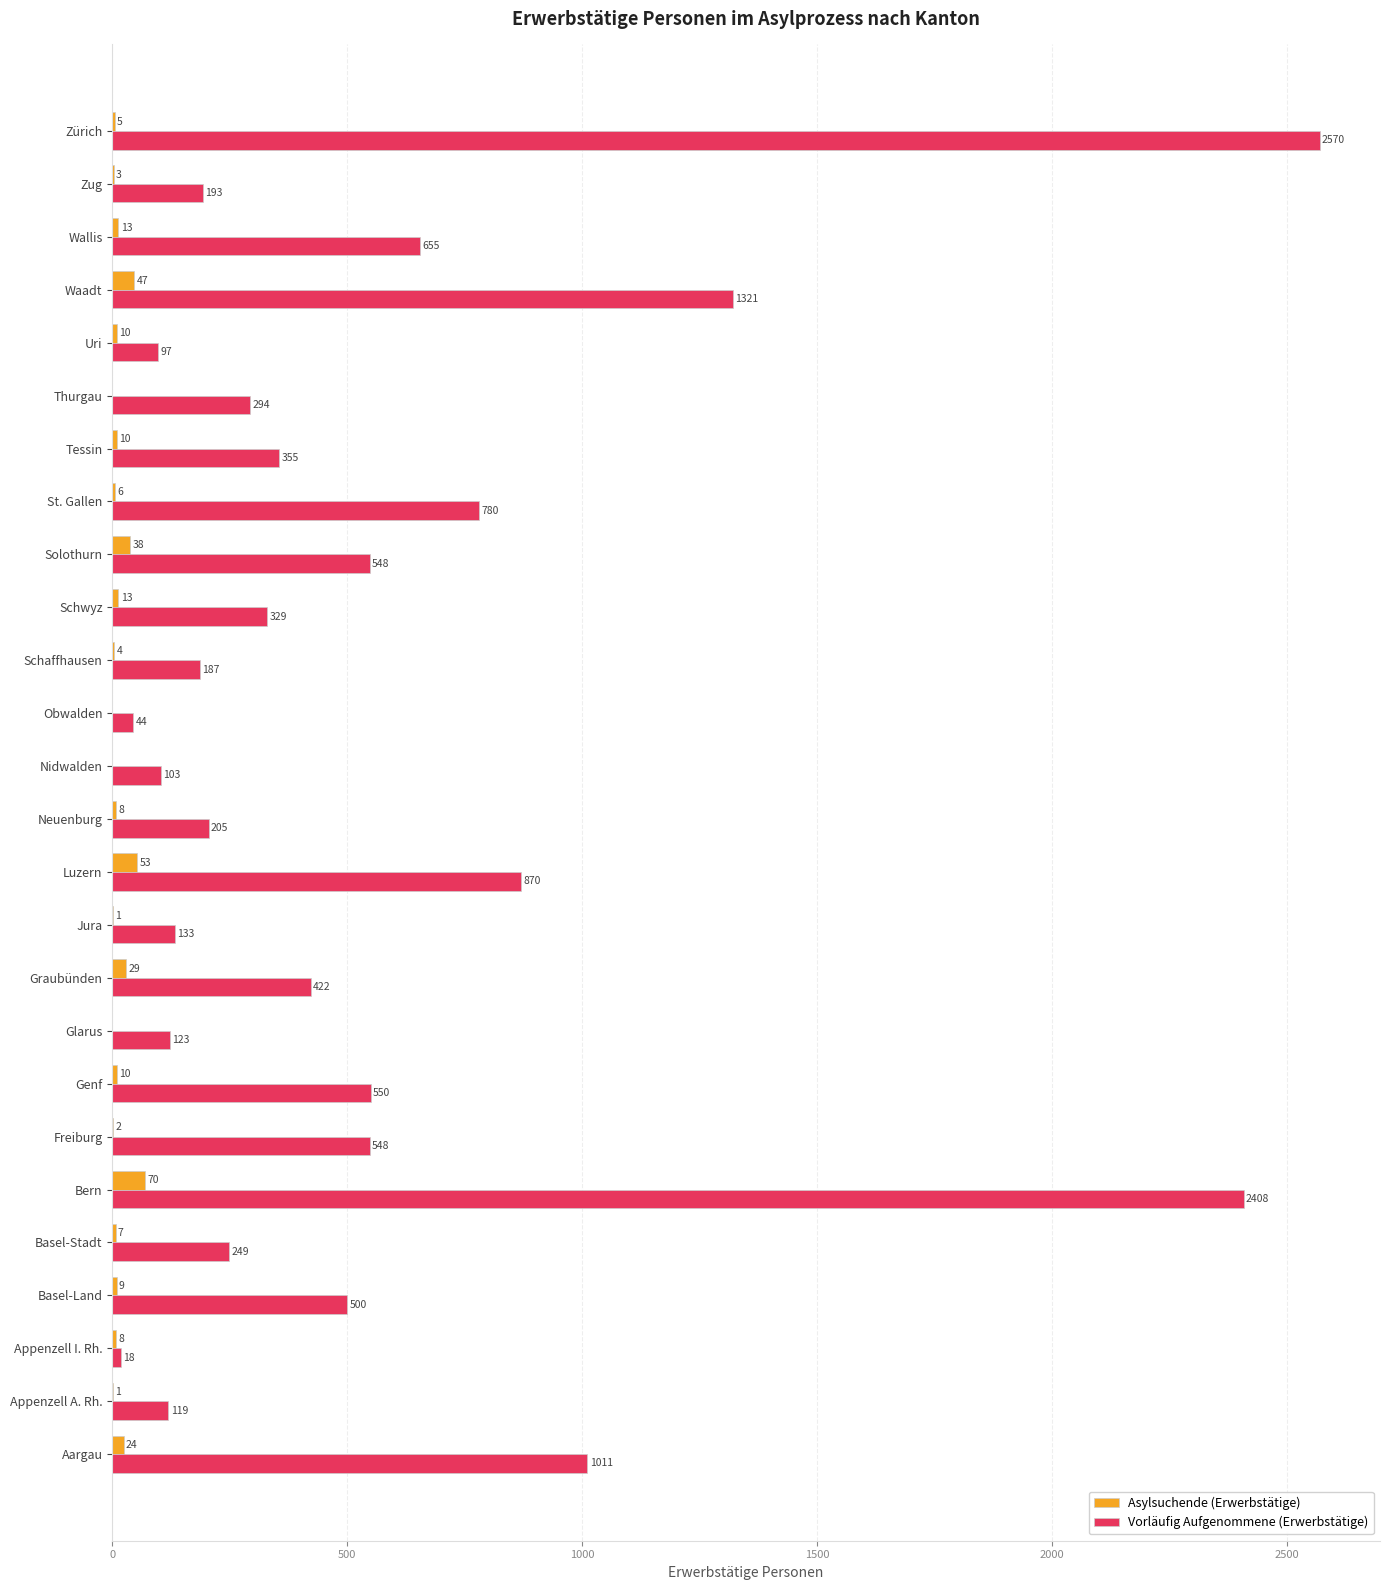

At which label is Asylsuchende (Erwerbstätige) closest to 35?

Solothurn